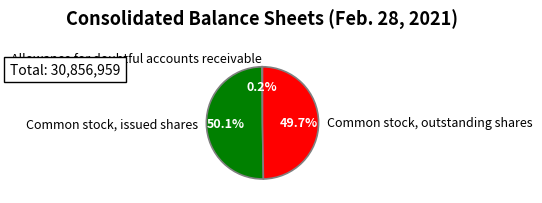

What portion of the pie excludes Common stock, issued shares?

49.9%